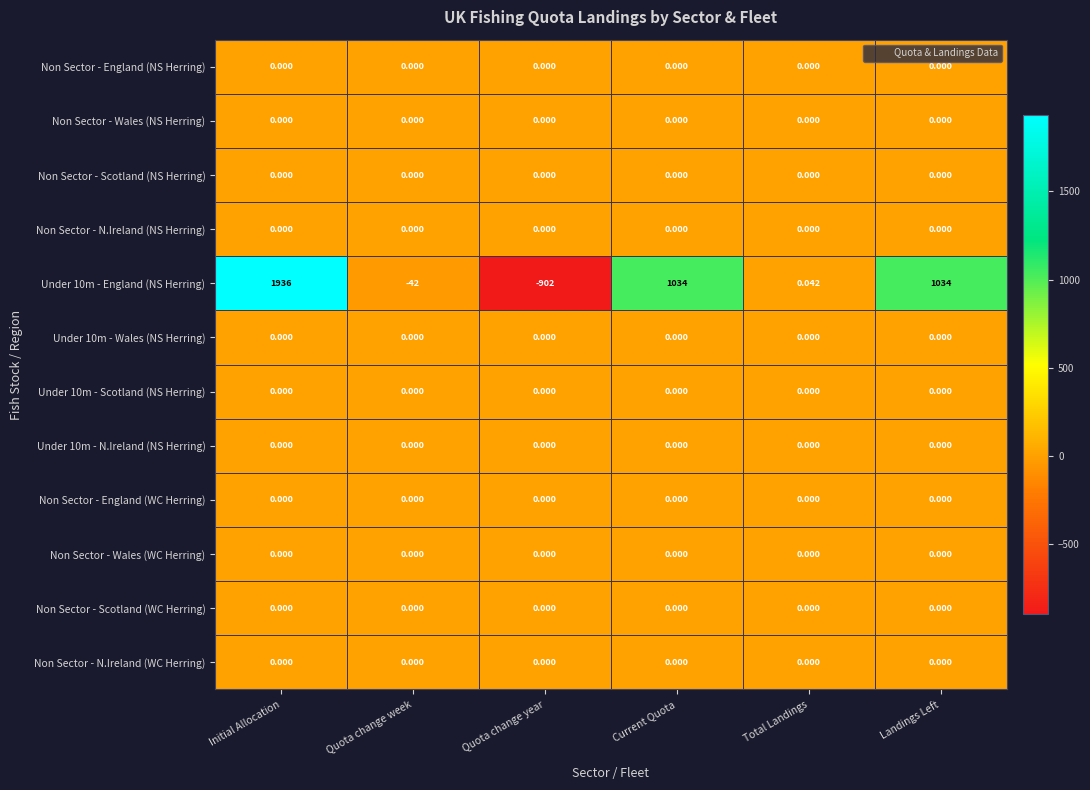

Which category has the lowest value across all series?

Quota change year